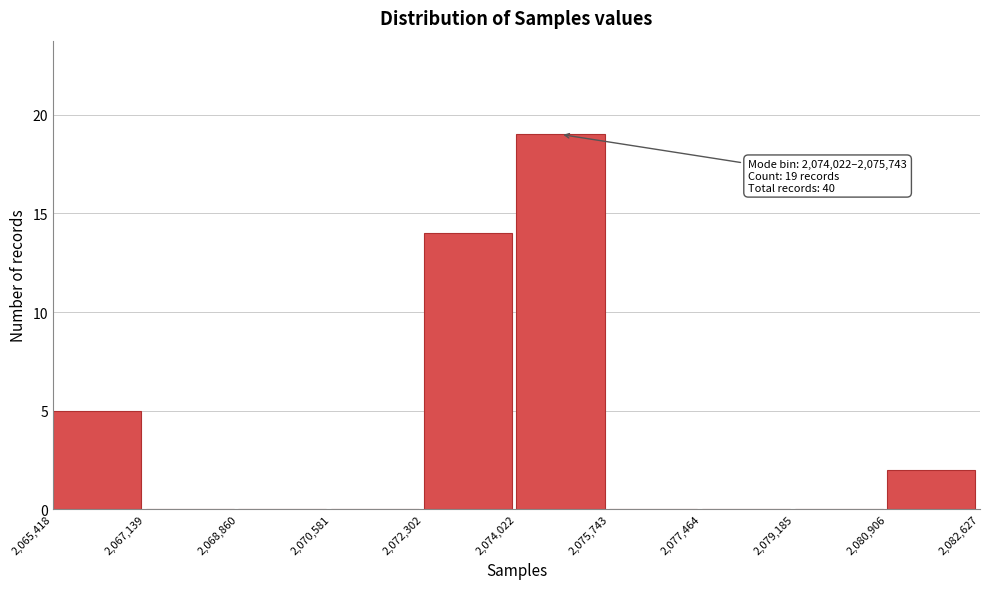

Which range on the x-axis has the tallest bar?

2,074,022 to 2,075,743